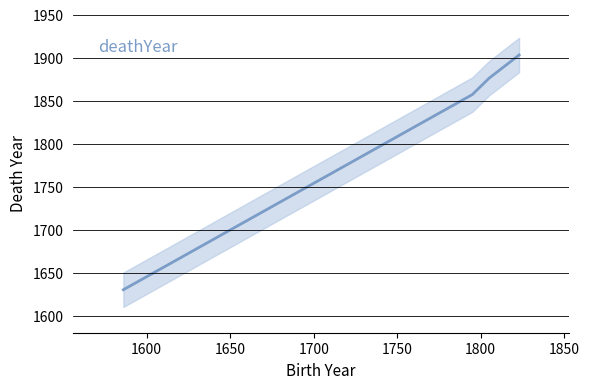

The value at 1700 is 1237. True or false?

False